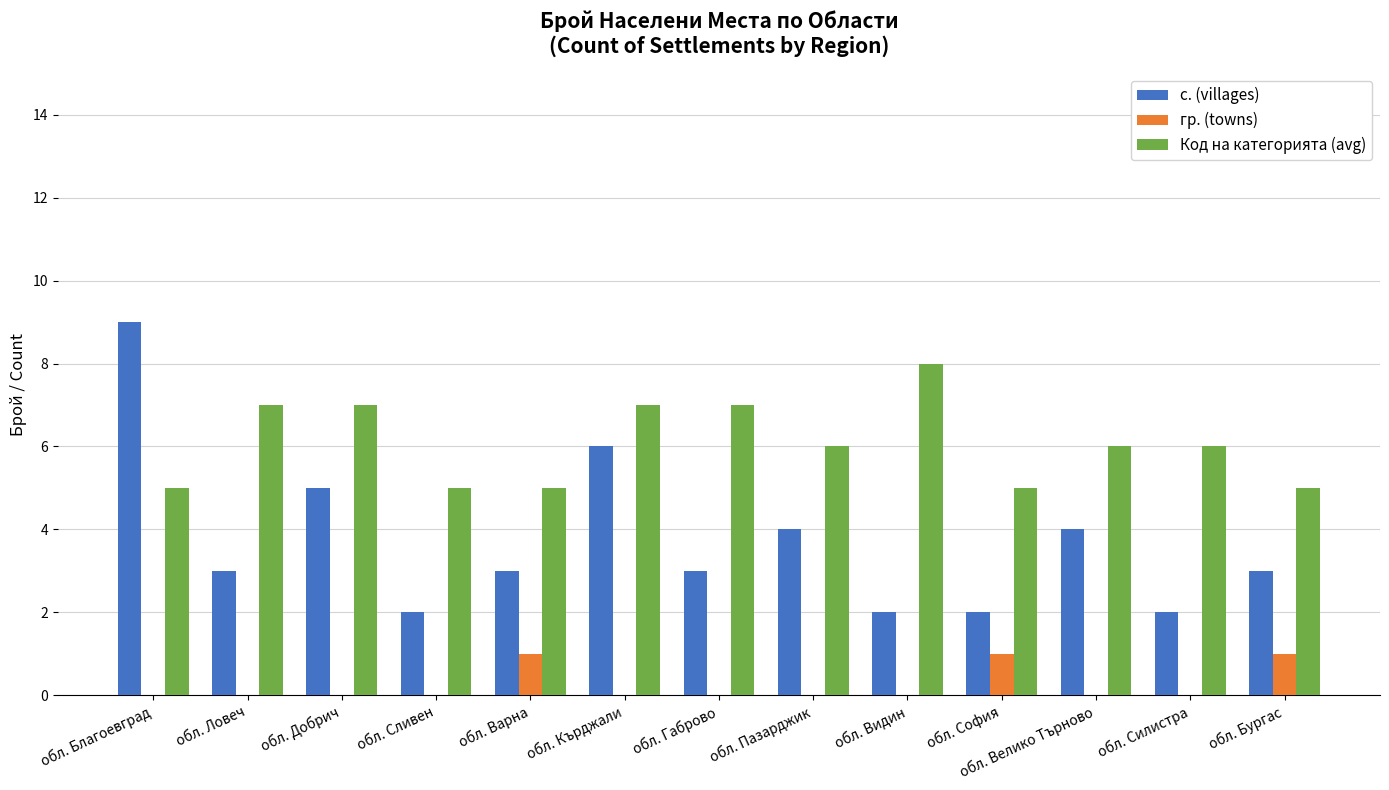

The гр. (towns) series shows 0 at обл. Пазарджик. True or false?

True